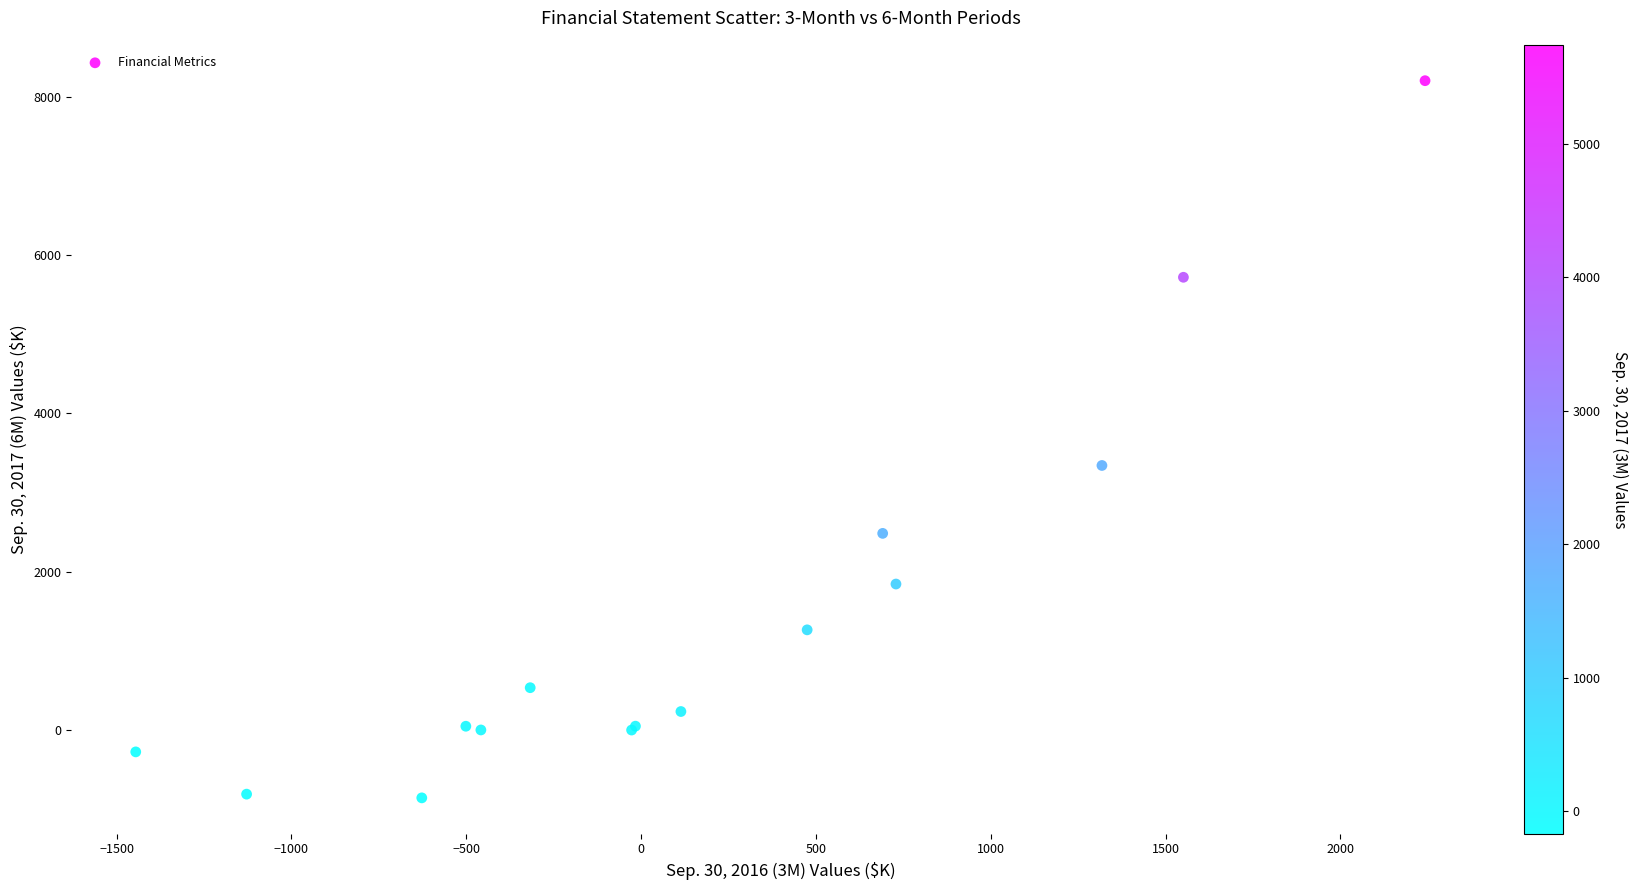

What Y value in the scatter plot is closest to 3673?

3342